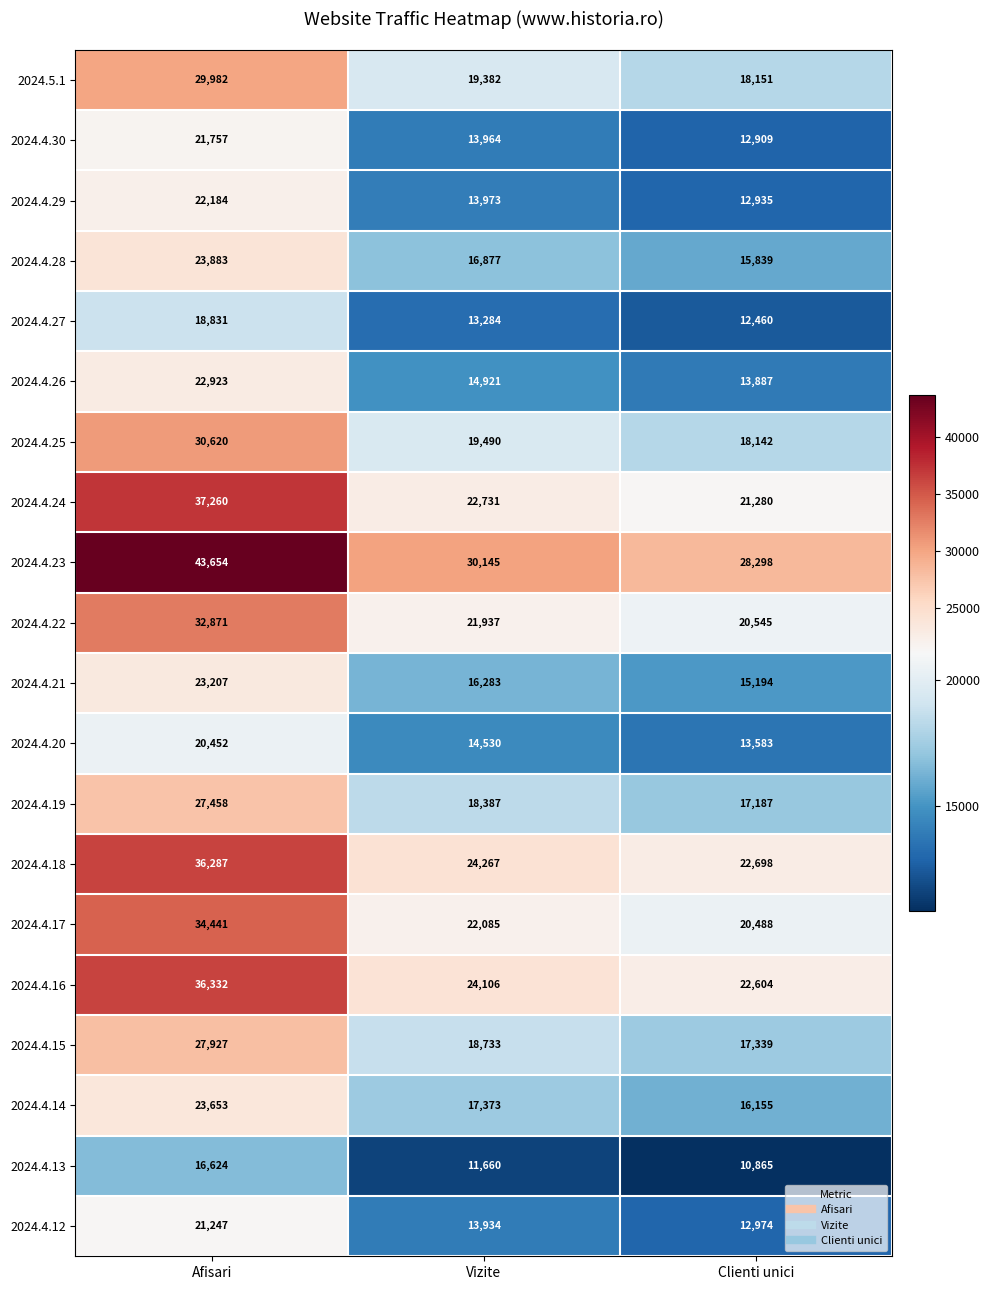

What is the difference between the second highest and minimum values in the 2024.4.21 series?

1089